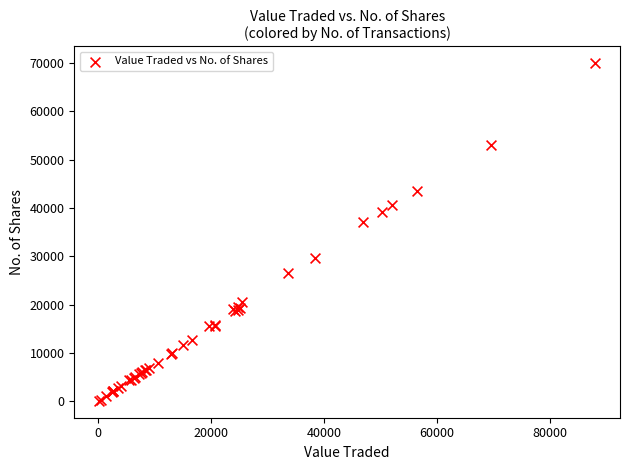

What Y value in the scatter plot is closest to 35009?

37113